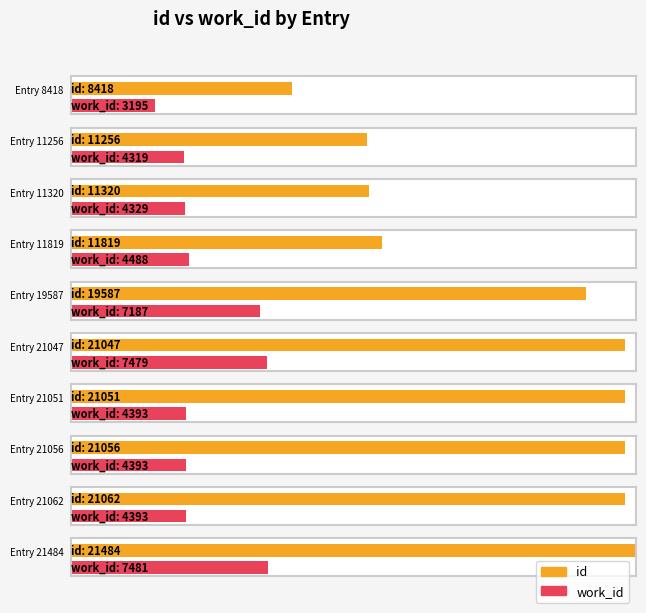

What are all the series names shown in the legend?

id, work_id